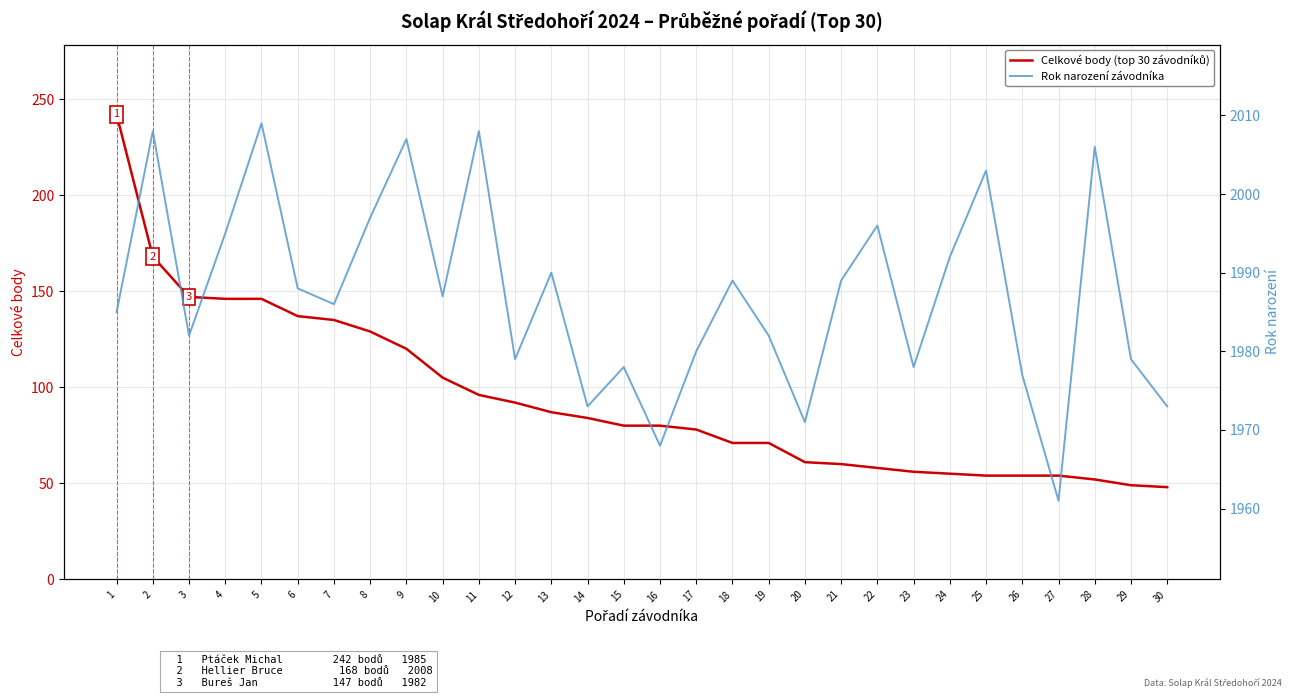

Is the value of Rok narození závodníka at 15 greater than the value of Celkové body (top 30 závodníků) at 17?

Yes